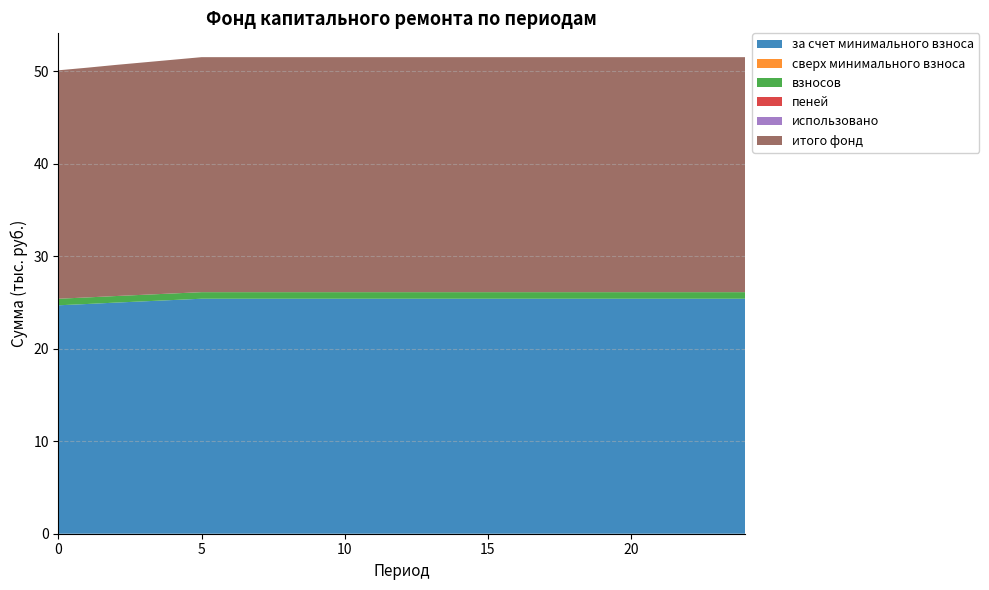

Reading left to right, transcribe all the data shown in this chart.

за счет минимального взноса: 24.7	24.9	25.0	25.1	25.3	25.4	25.4	25.4	25.4	25.4	25.4	25.4	25.4	25.4	25.4	25.4	25.4	25.4	25.4	25.4	25.4	25.4	25.4	25.4	25.4
сверх минимального взноса: 0.0	0.0	0.0	0.0	0.0	0.0	0.0	0.0	0.0	0.0	0.0	0.0	0.0	0.0	0.0	0.0	0.0	0.0	0.0	0.0	0.0	0.0	0.0	0.0	0.0
взносов: 0.7	0.7	0.7	0.7	0.7	0.7	0.7	0.7	0.7	0.7	0.7	0.7	0.7	0.7	0.7	0.7	0.7	0.7	0.7	0.7	0.7	0.7	0.7	0.7	0.7
пеней: 0.0	0.0	0.0	0.0	0.0	0.0	0.0	0.0	0.0	0.0	0.0	0.0	0.0	0.0	0.0	0.0	0.0	0.0	0.0	0.0	0.0	0.0	0.0	0.0	0.0
использовано: 0.0	0.0	0.0	0.0	0.0	0.0	0.0	0.0	0.0	0.0	0.0	0.0	0.0	0.0	0.0	0.0	0.0	0.0	0.0	0.0	0.0	0.0	0.0	0.0	0.0
итого фонд: 24.7	24.9	25.0	25.1	25.3	25.4	25.4	25.4	25.4	25.4	25.4	25.4	25.4	25.4	25.4	25.4	25.4	25.4	25.4	25.4	25.4	25.4	25.4	25.4	25.4